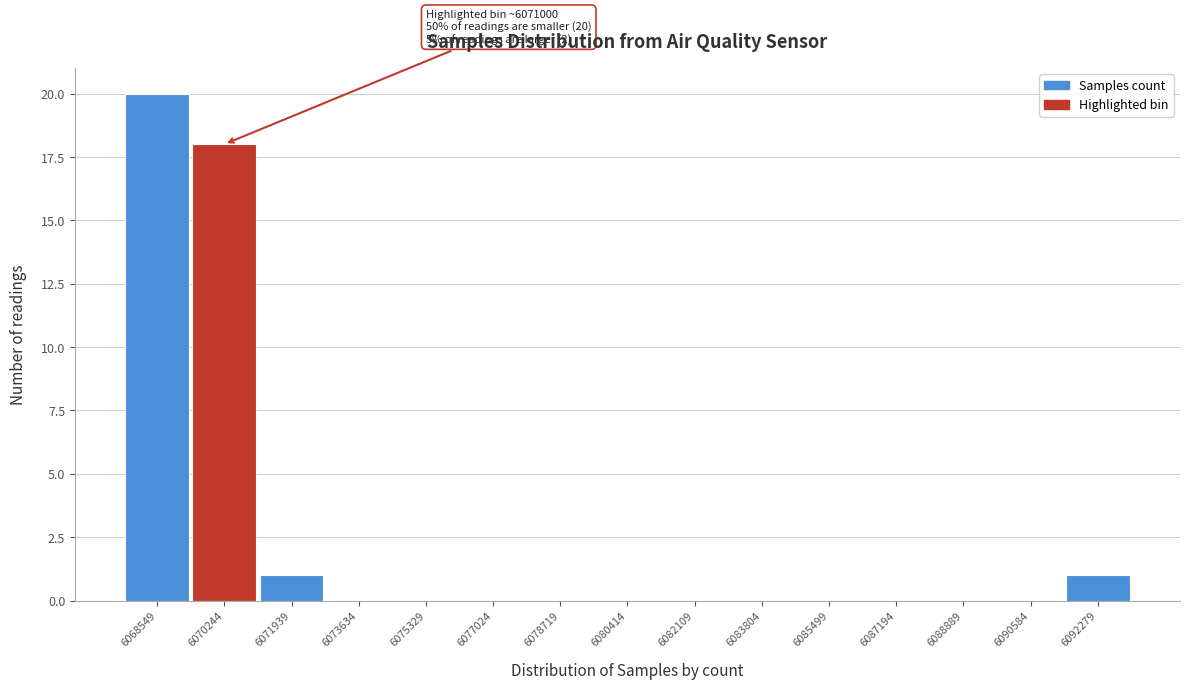

Reading left to right, what are all the values shown in this chart?

6068549=20	6070244=18	6071939=1	6073634=0	6075329=0	6077024=0	6078719=0	6080414=0	6082109=0	6083804=0	6085499=0	6087194=0	6088889=0	6090584=0	6092279=1